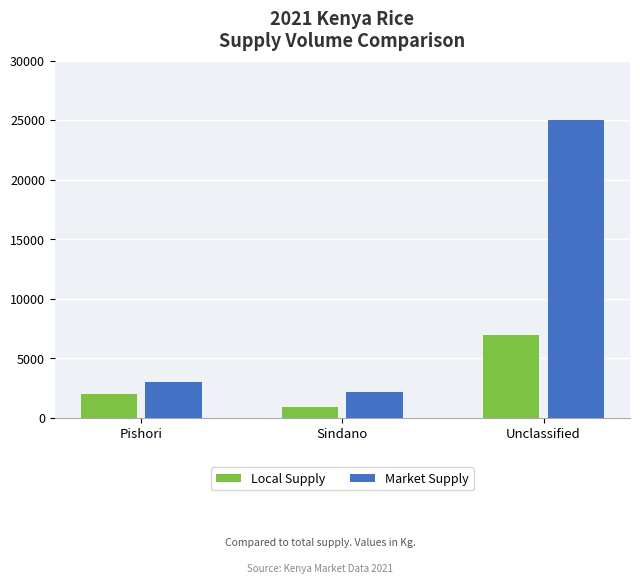

True or false: Local Supply has a value of 2000 at Pishori.

True